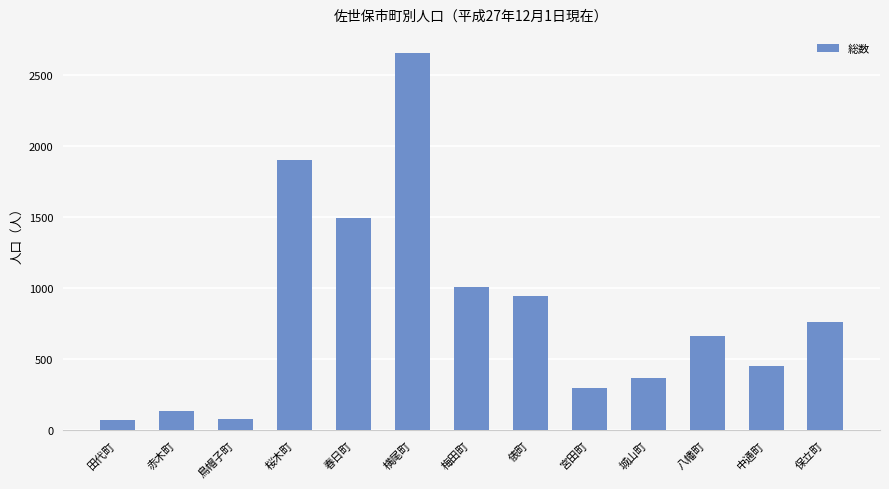

The chart shows a value of 298 at 宮田町. True or false?

True